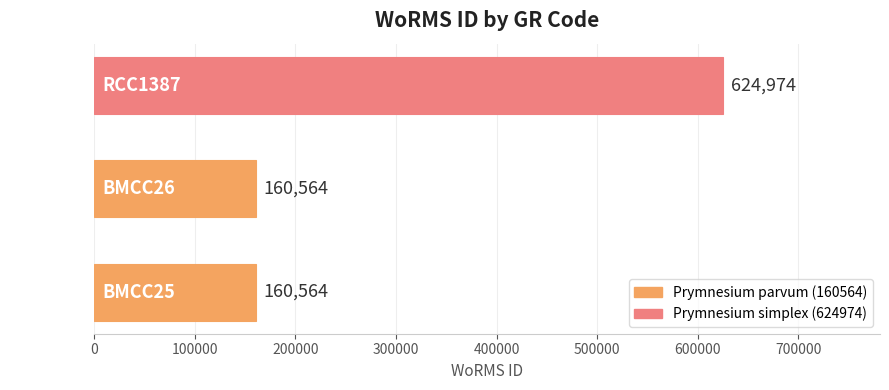

Reading bottom to top, transcribe all the data shown in this chart.

BMCC25=160564	BMCC26=160564	RCC1387=624974